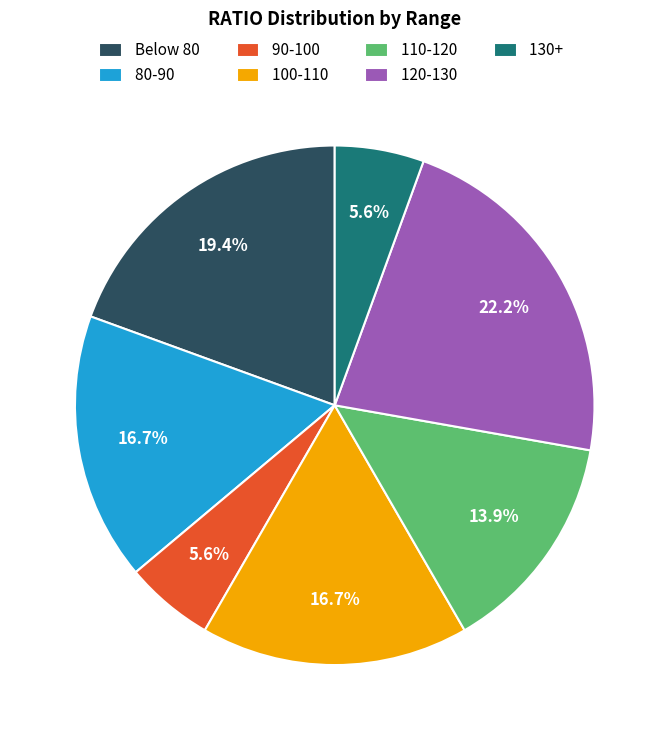

How many slices are in this pie chart?

7